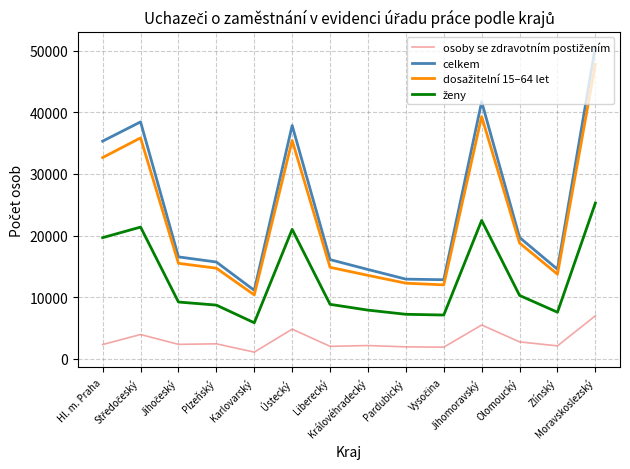

Which category has the highest value across all series?

Moravskoslezský